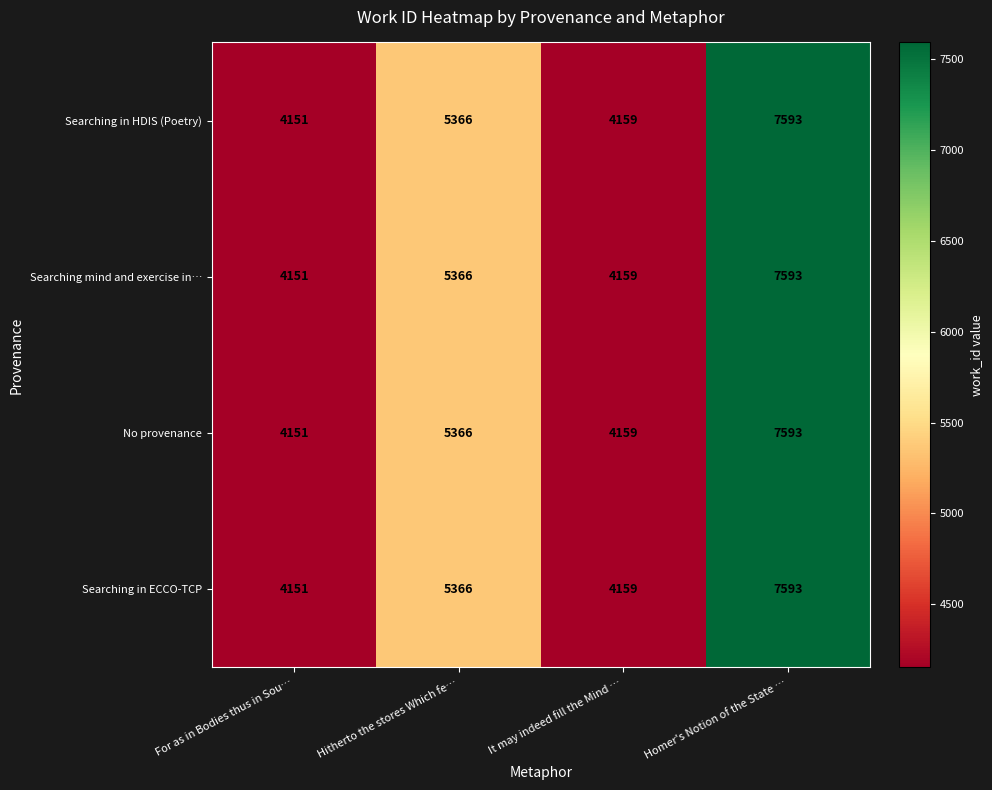

Count the number of data series in this chart.

4